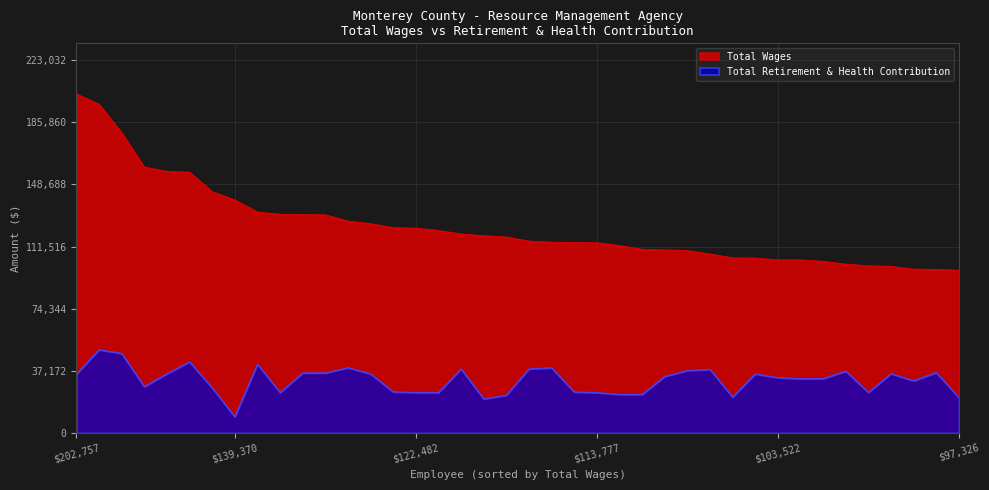

What is the average value of the Total Wages series?

123669